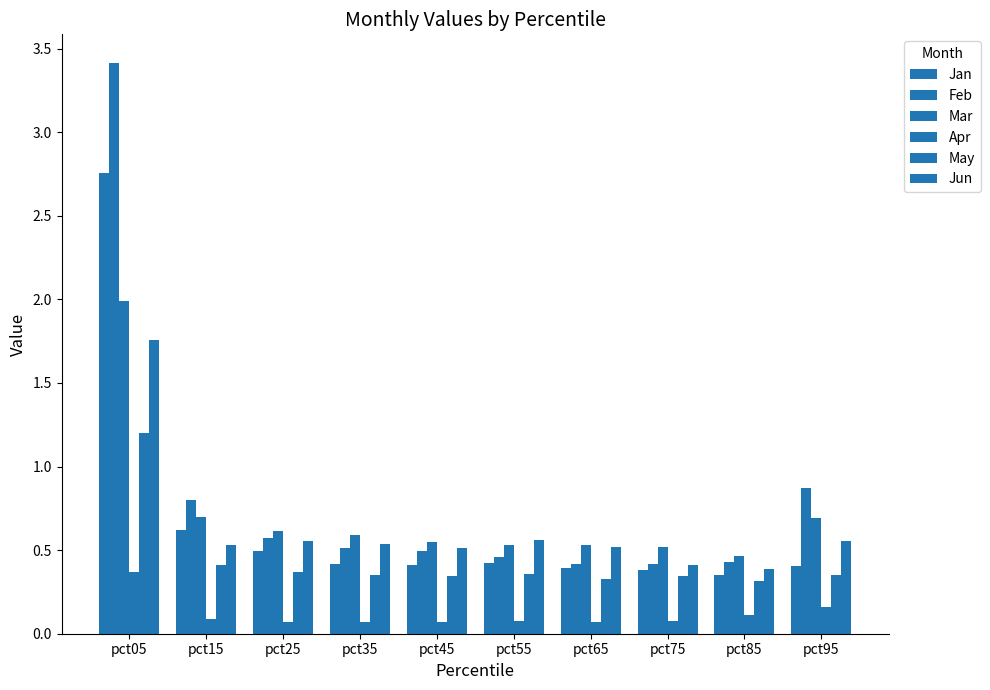

What is the difference between the second highest and minimum values in the Jun series?

0.2